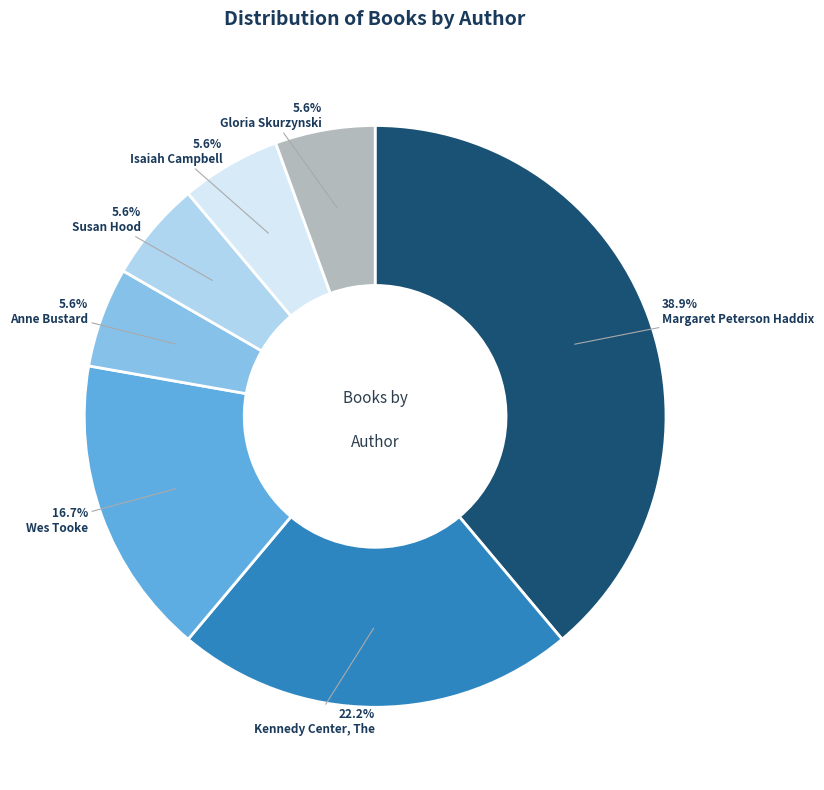

Is there any slice that represents more than half of the pie?

No